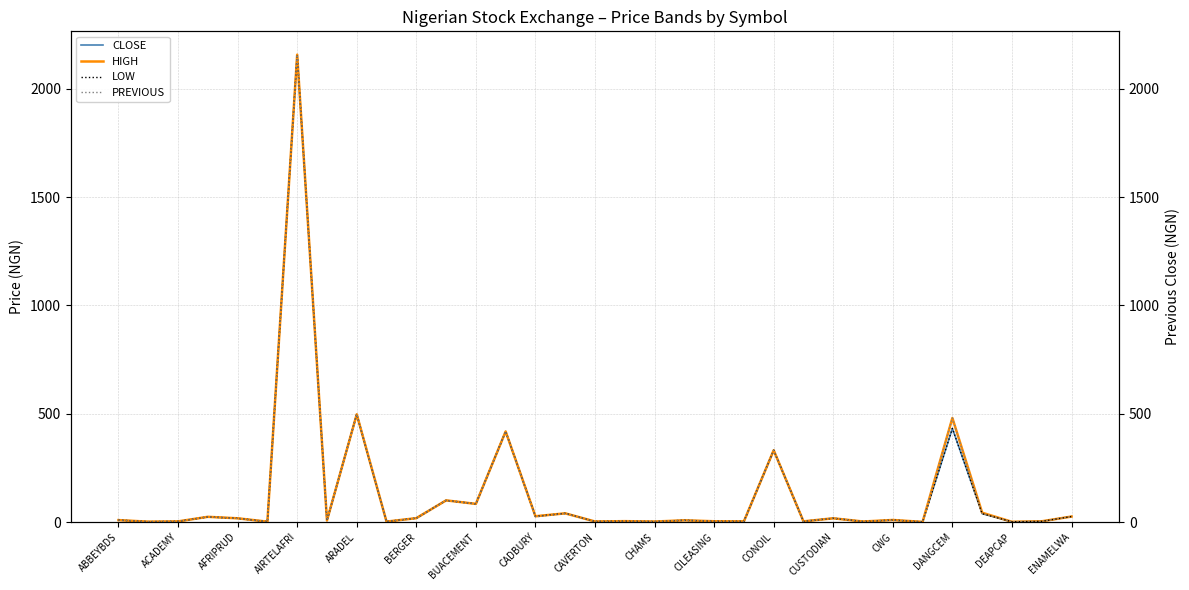

What is the maximum value for CLOSE?

2156.9